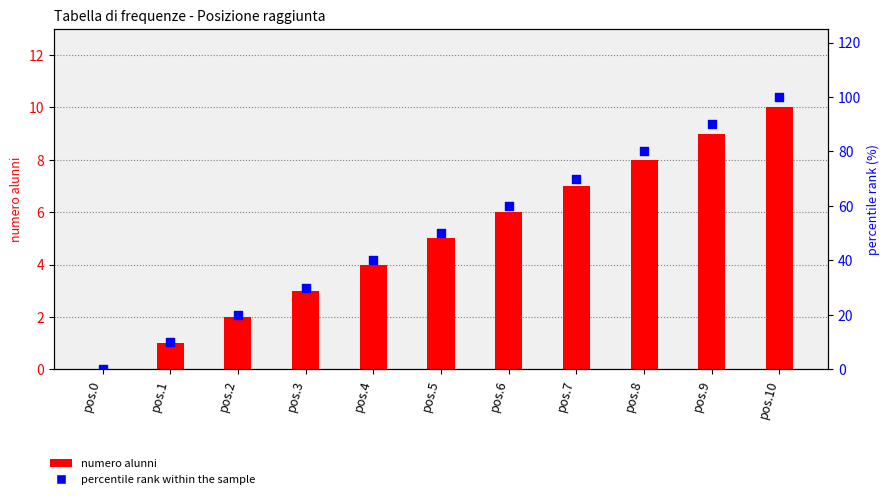

Which series has the widest spread of Y values?

percentile rank within the sample